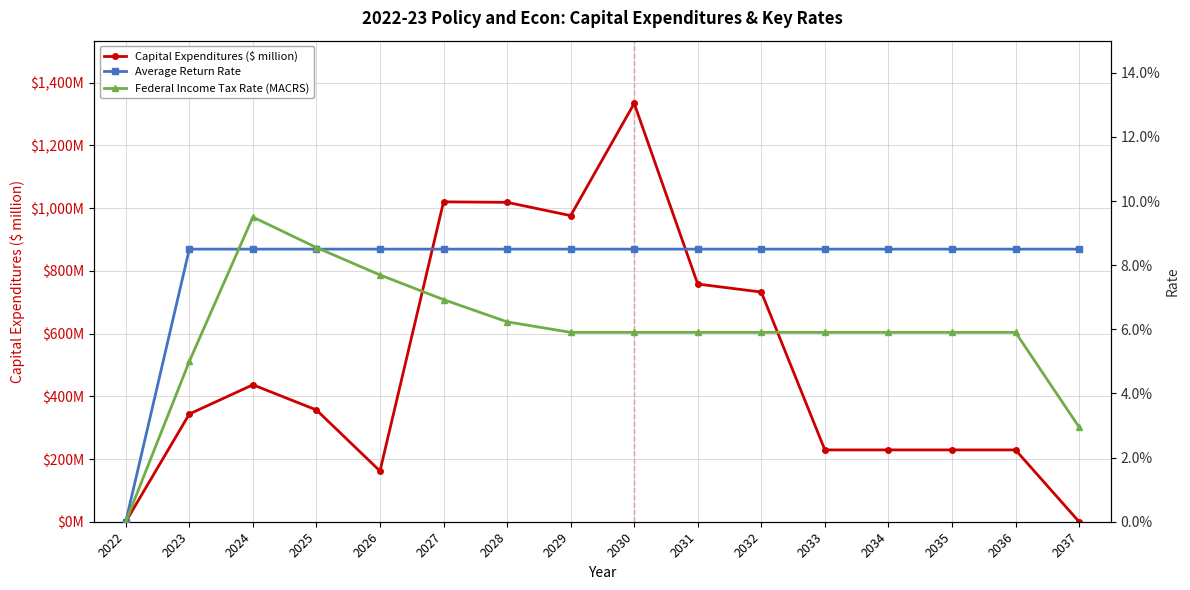

What is the spread (max minus min) of values at 2030?

1333.8